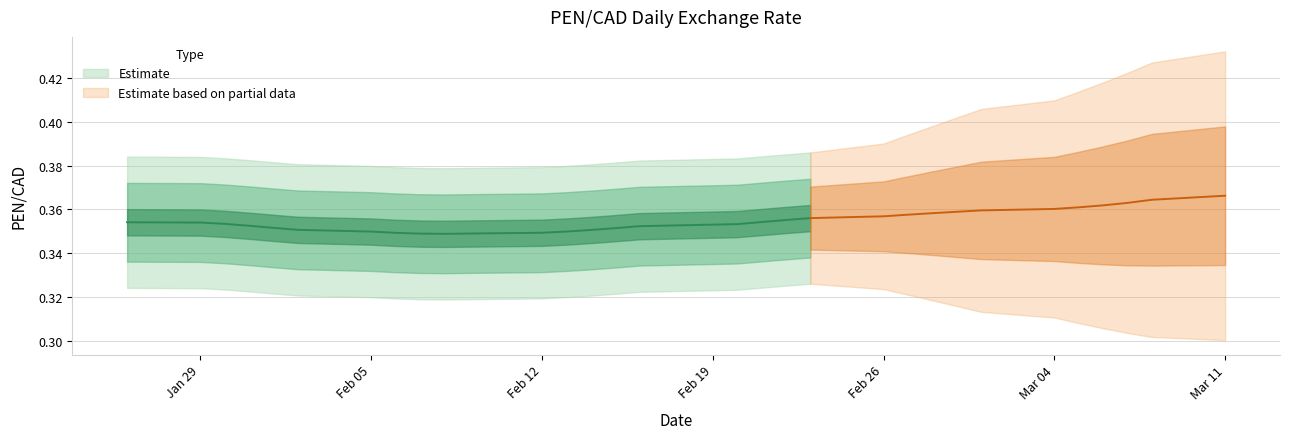

At which label is the value closest to 0?

11